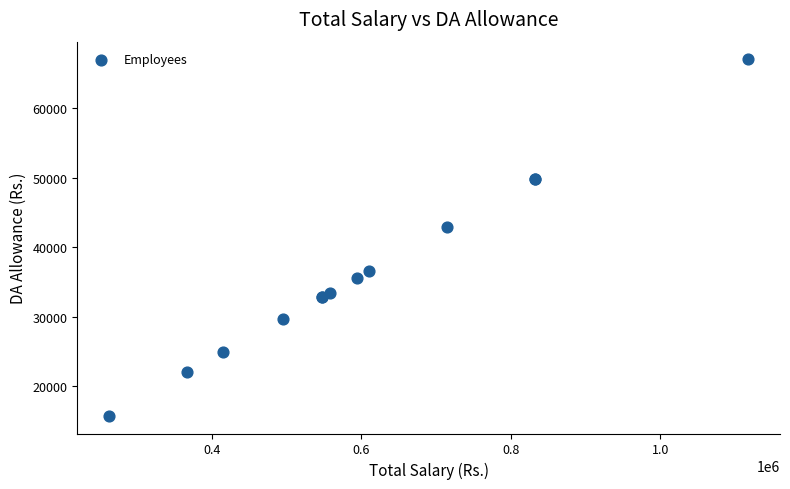

What Y value in the scatter plot is closest to 41400?

42912